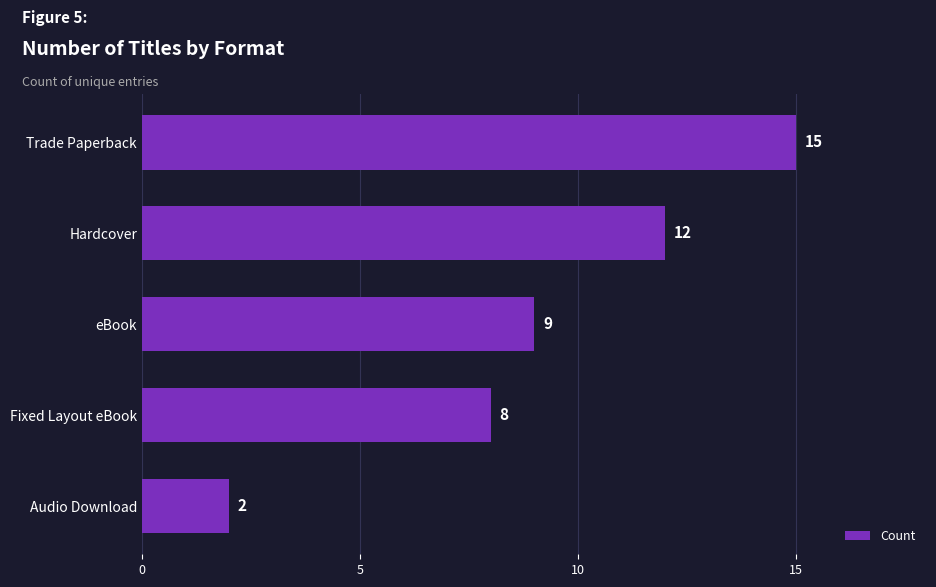

Which label corresponds to the smallest value in the chart?

Audio Download